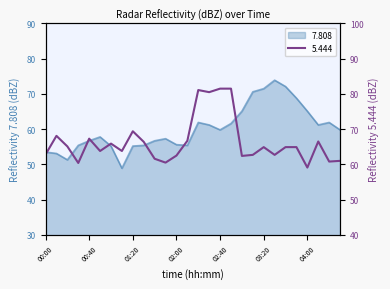

What is the label of the 13th point from the right?

02:30